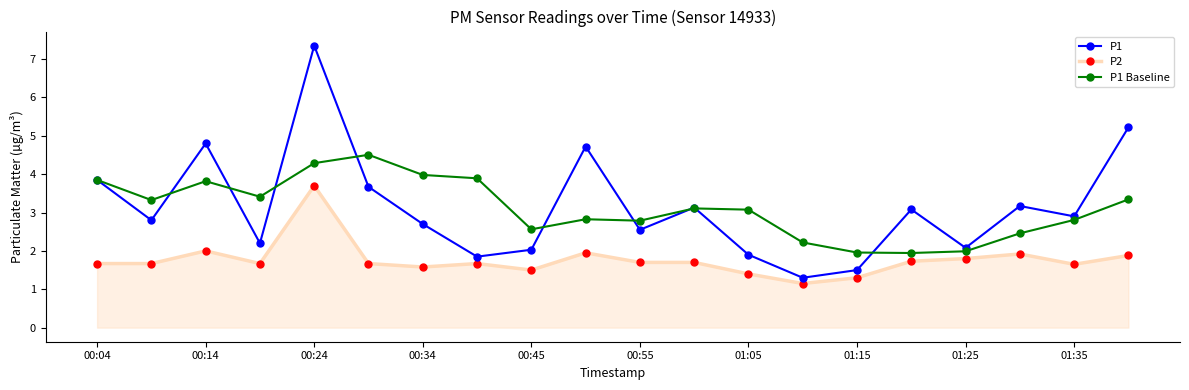

How many distinct data groups are displayed?

3